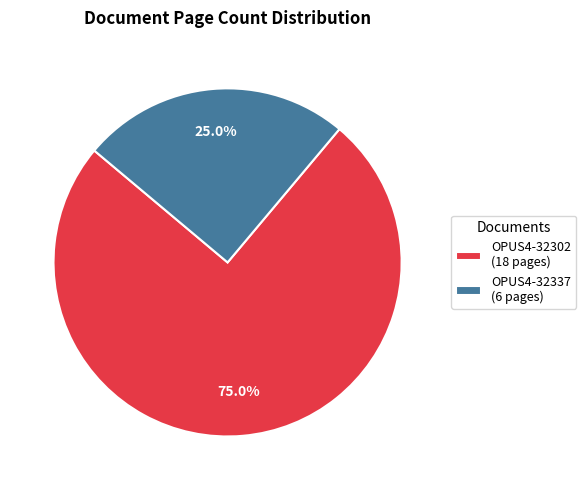

Rank the categories by value from highest to lowest.

OPUS4-32302, OPUS4-32337